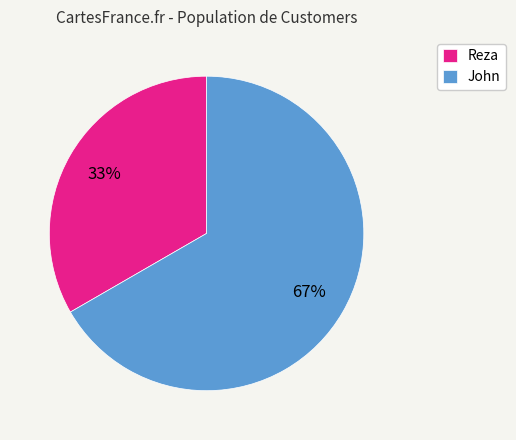

To the nearest percent, what is the combined percentage of John and Reza?

100%